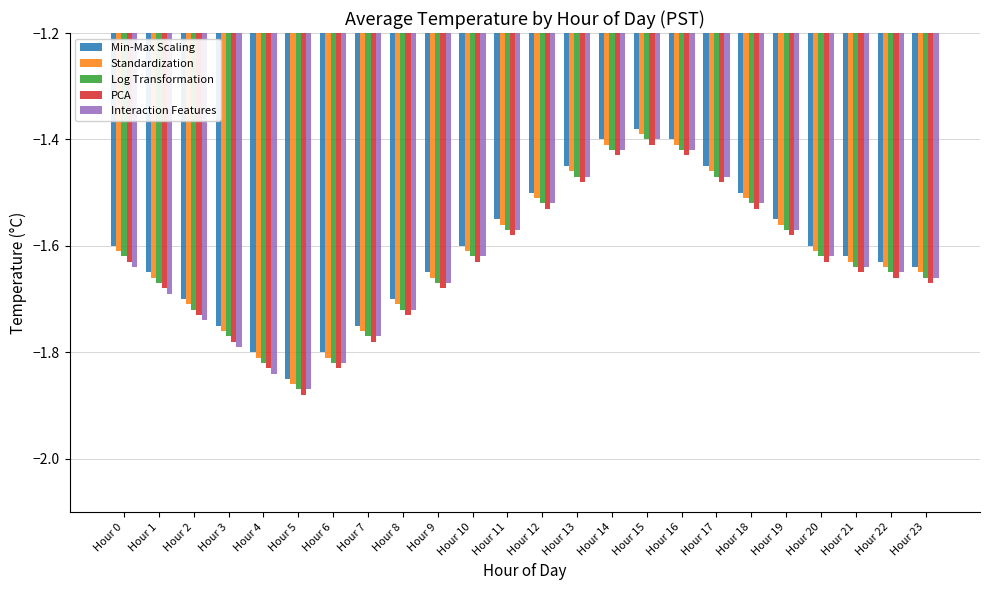

What is the difference between the maximum and minimum values in the Log Transformation series?

0.5